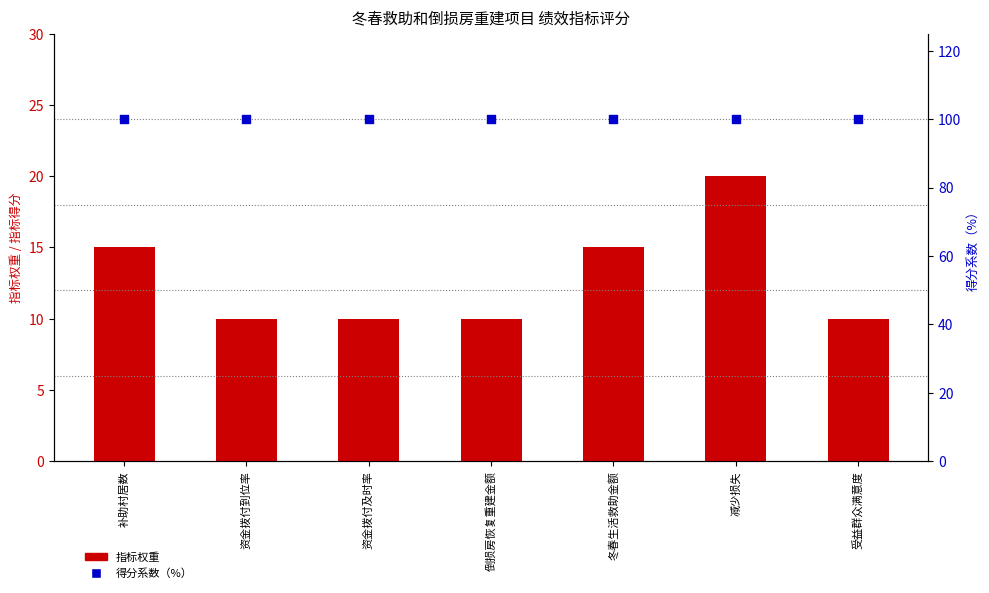

At which category is the sum across all series the highest?

减少损失